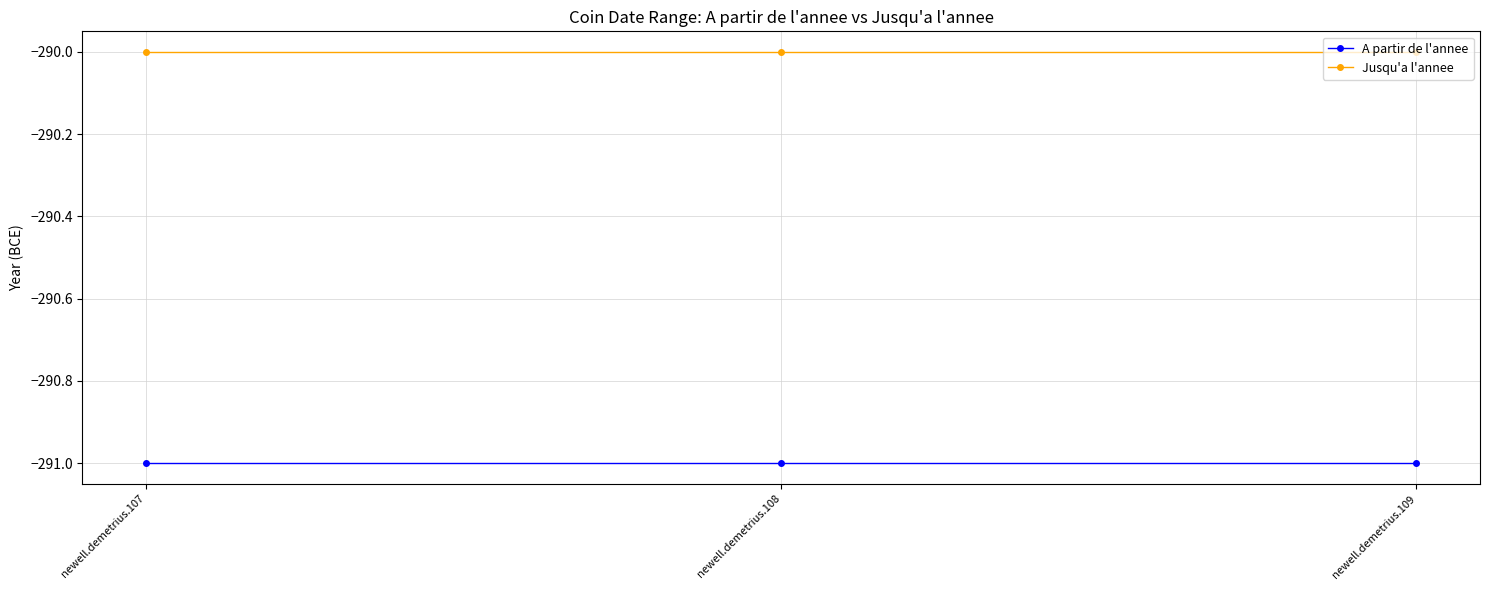

What is the total value across all series at newell.demetrius.109?

-581